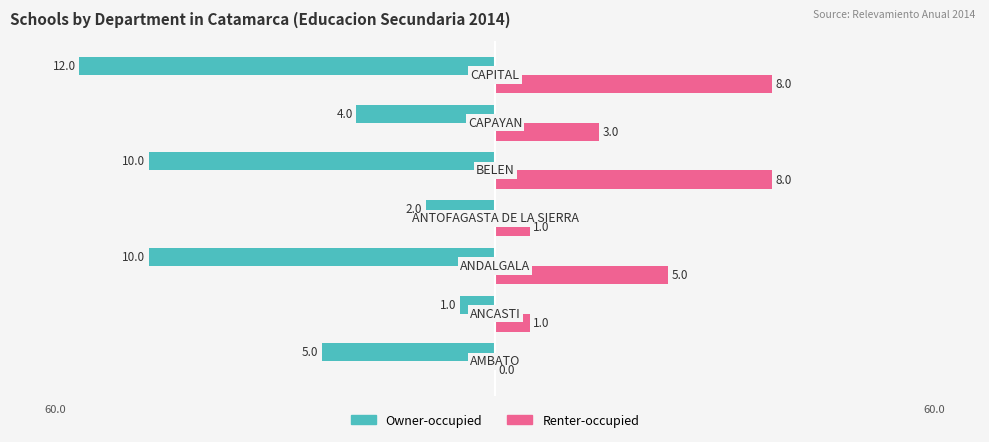

Which series has the largest range (max minus min)?

Owner-occupied